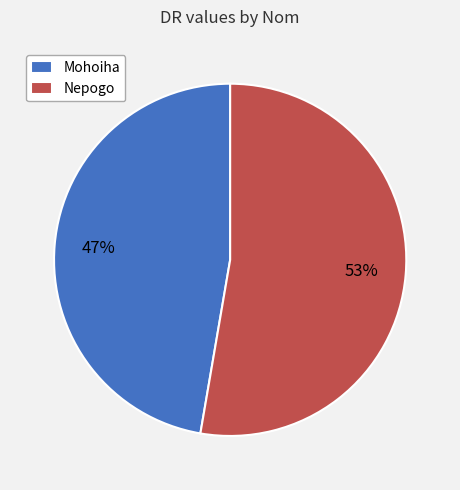

Rank the categories by value from lowest to highest.

Mohoiha, Nepogo